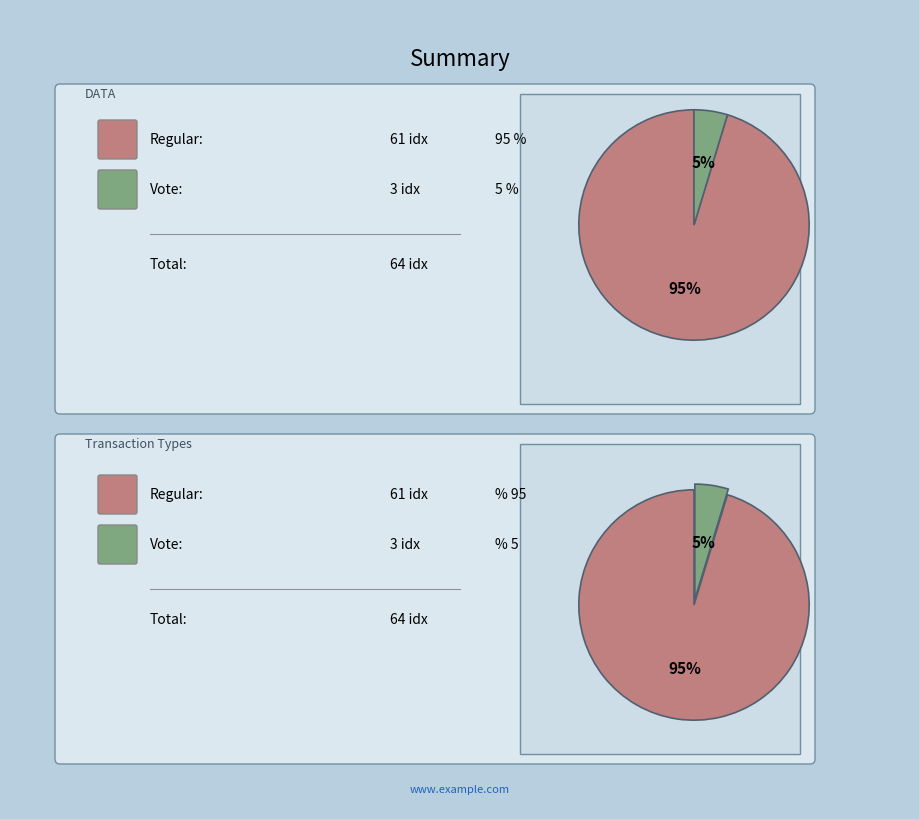

To the nearest percent, what is the difference between the Vote and Regular slice percentages?

91%